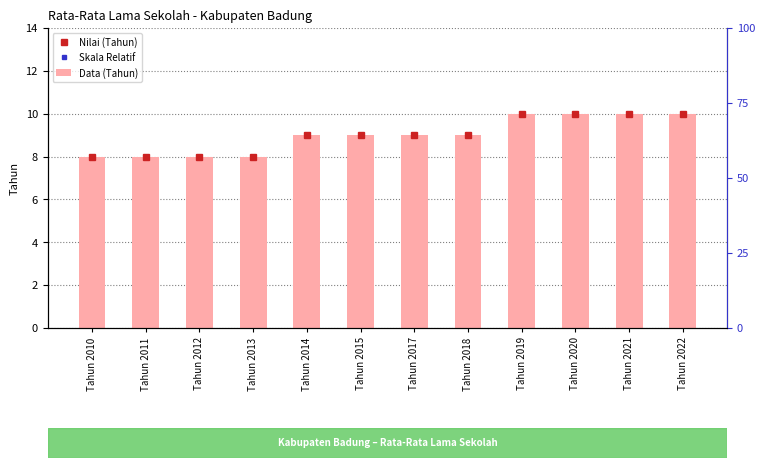

Between Tahun 2013 and Tahun 2021, which is larger?

Tahun 2021